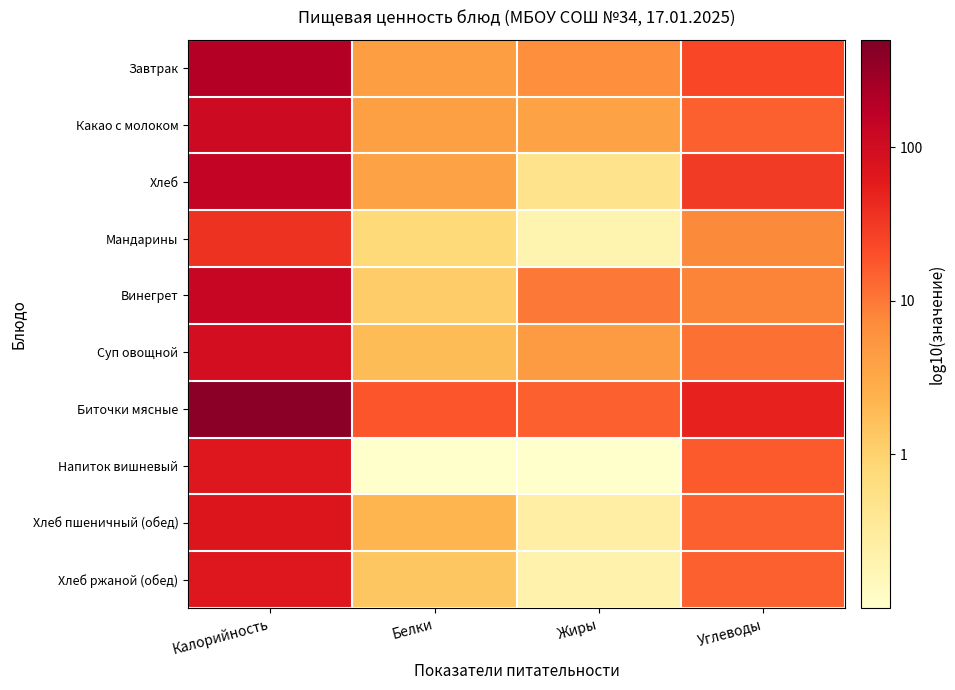

Reading left to right, transcribe all the data shown in this chart.

Завтрак: Калорийность=2.3	Белки=0.6	Жиры=0.8	Углеводы=1.4
Какао с молоком: Калорийность=2.0	Белки=0.6	Жиры=0.6	Углеводы=1.2
Хлеб: Калорийность=2.1	Белки=0.6	Жиры=-0.3	Углеводы=1.5
Мандарины: Калорийность=1.5	Белки=-0.1	Жиры=-0.7	Углеводы=0.9
Винегрет: Калорийность=2.1	Белки=0.1	Жиры=1.0	Углеводы=0.9
Суп овощной: Калорийность=2.0	Белки=0.3	Жиры=0.7	Углеводы=1.1
Биточки мясные: Калорийность=2.6	Белки=1.3	Жиры=1.2	Углеводы=1.7
Напиток вишневый: Калорийность=1.8	Белки=-3.0	Жиры=-3.0	Углеводы=1.2
Хлеб пшеничный (обед): Калорийность=1.9	Белки=0.4	Жиры=-0.6	Углеводы=1.2
Хлеб ржаной (обед): Калорийность=1.8	Белки=0.1	Жиры=-0.7	Углеводы=1.2